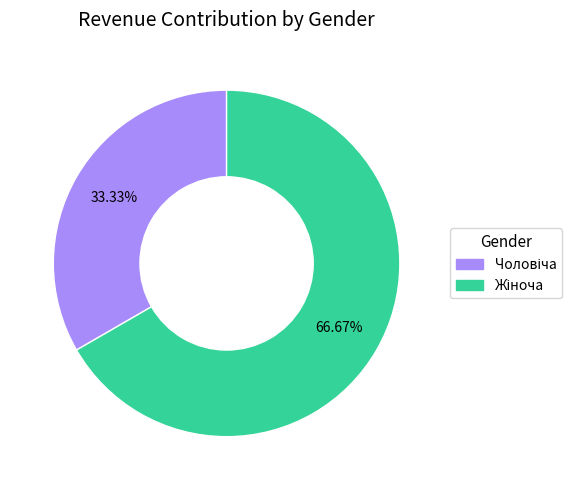

Is there a majority slice in this chart?

Yes